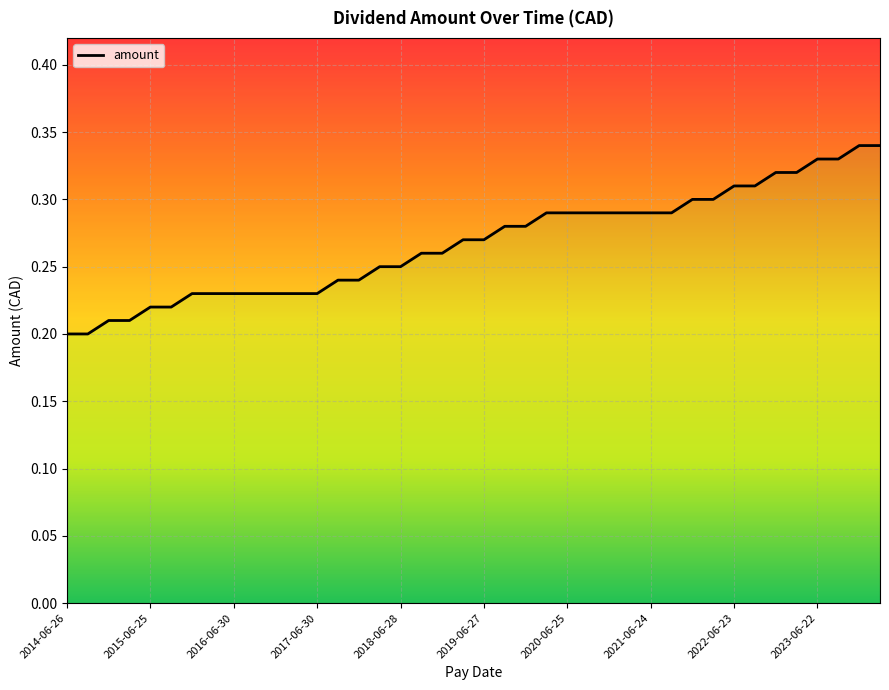

True or false: the data has more than 2 interior local peaks.

False